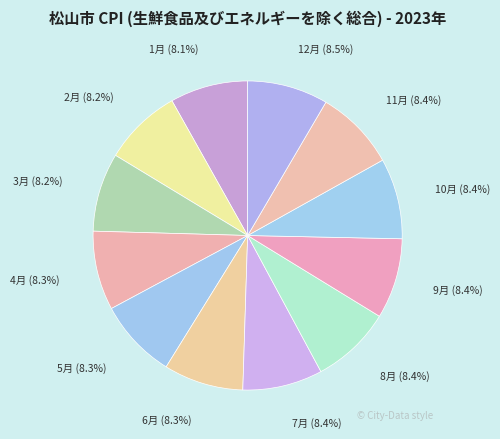

Does any single category account for the majority?

No